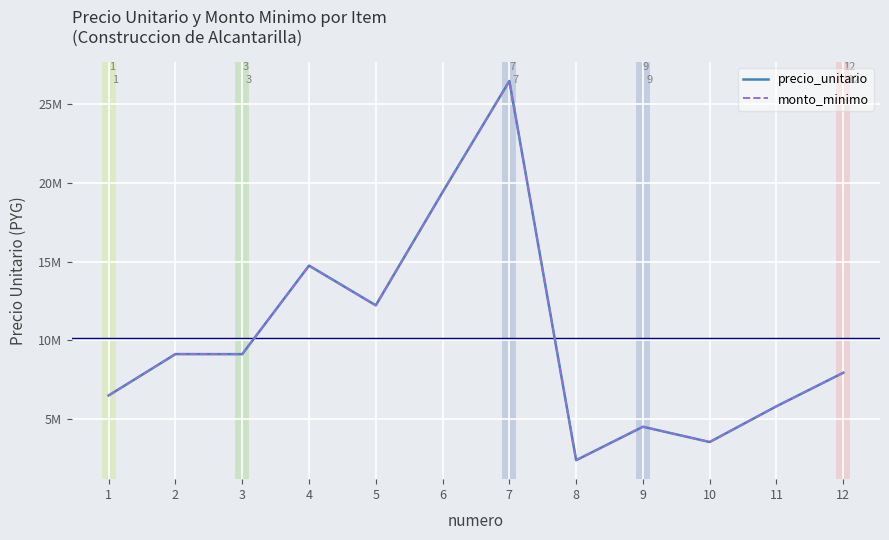

Reading left to right, what are all the values shown in this chart?

precio_unitario: 1=6511179	2=9136121	3=9132185	4=14750379	5=12229473	6=19414897	7=26466186	8=2401665	9=4524705	10=3555380	11=5824966	12=7952864
monto_minimo: 1=6511179	2=9136121	3=9132185	4=14750379	5=12229473	6=19414897	7=26466186	8=2401665	9=4524705	10=3555380	11=5824966	12=7952864